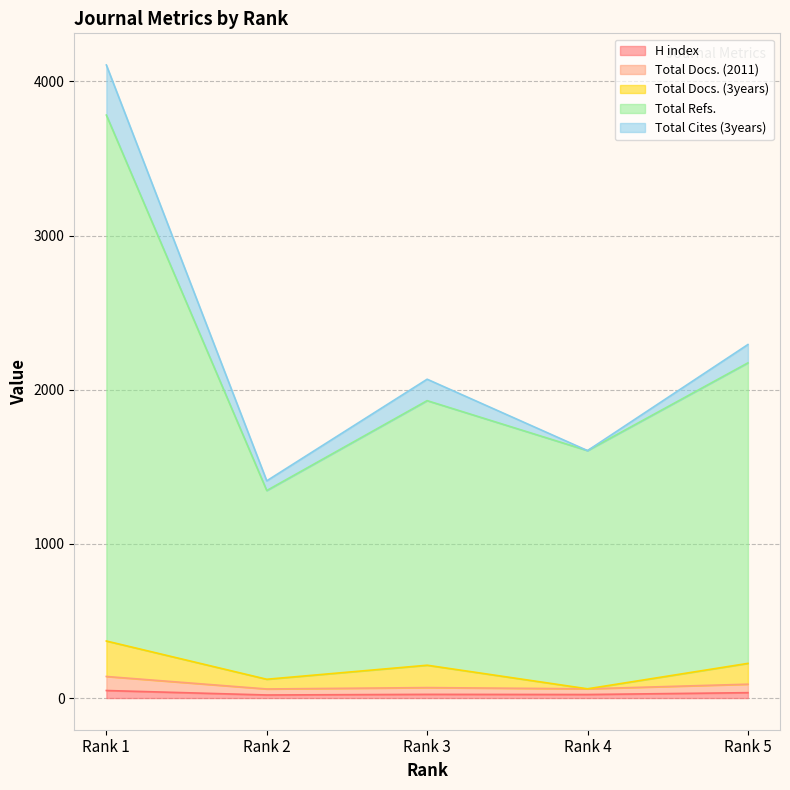

What is the difference between the maximum and second lowest values in the H index series?

26